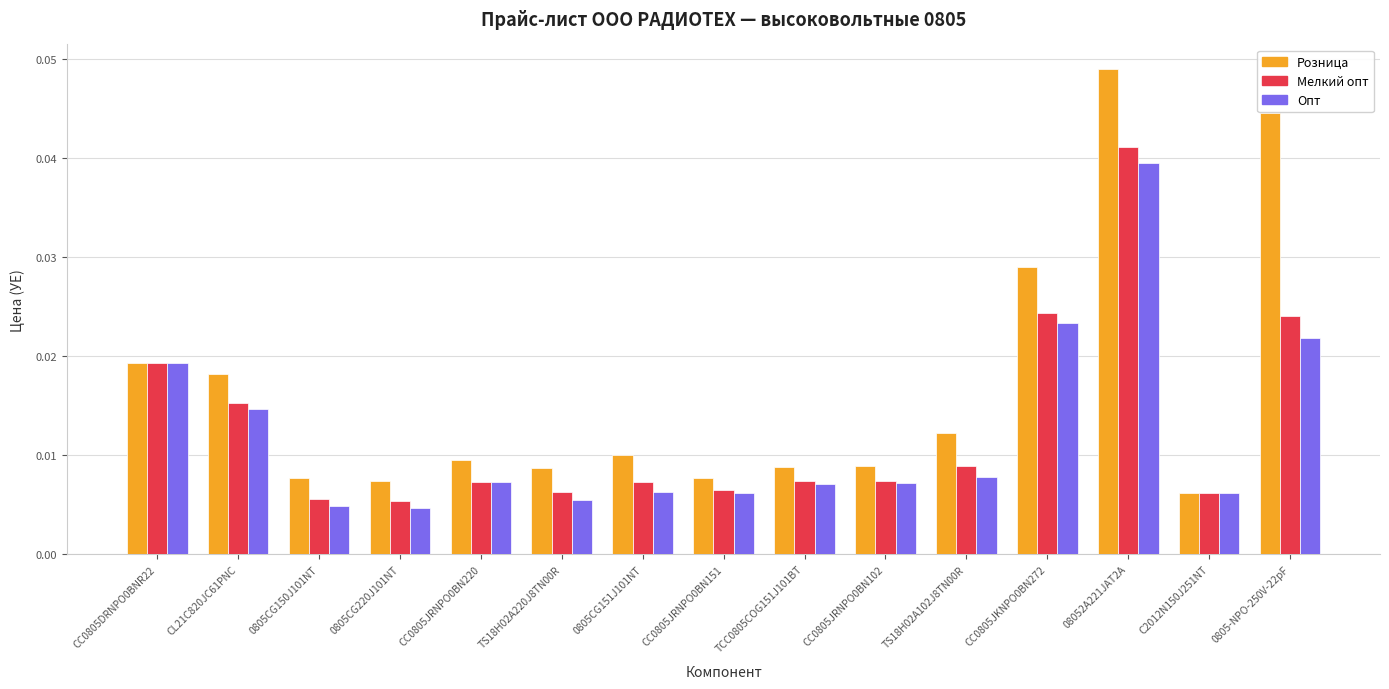

At how many categories does at least one series exceed 0?

15